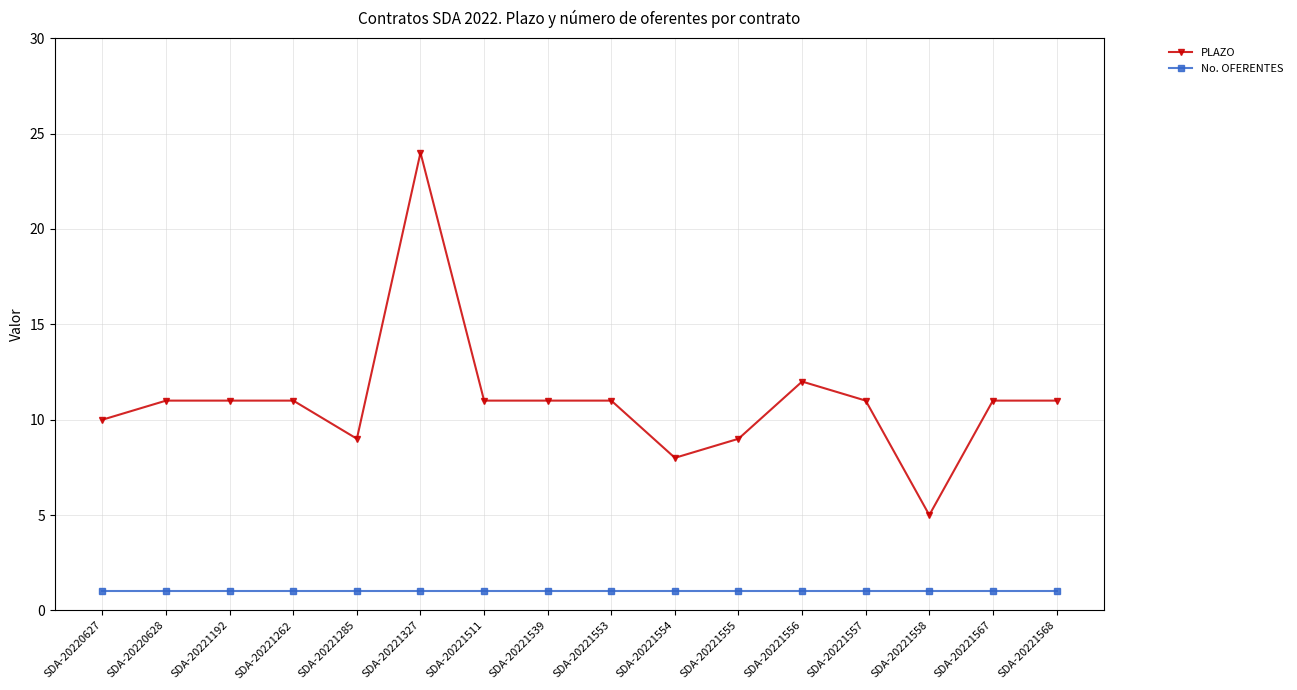

Reading left to right, extract all data points from this chart.

PLAZO: SDA-20220627=10	SDA-20220628=11	SDA-20221192=11	SDA-20221262=11	SDA-20221285=9	SDA-20221327=24	SDA-20221511=11	SDA-20221539=11	SDA-20221553=11	SDA-20221554=8	SDA-20221555=9	SDA-20221556=12	SDA-20221557=11	SDA-20221558=5	SDA-20221567=11	SDA-20221568=11
No. OFERENTES: SDA-20220627=1	SDA-20220628=1	SDA-20221192=1	SDA-20221262=1	SDA-20221285=1	SDA-20221327=1	SDA-20221511=1	SDA-20221539=1	SDA-20221553=1	SDA-20221554=1	SDA-20221555=1	SDA-20221556=1	SDA-20221557=1	SDA-20221558=1	SDA-20221567=1	SDA-20221568=1